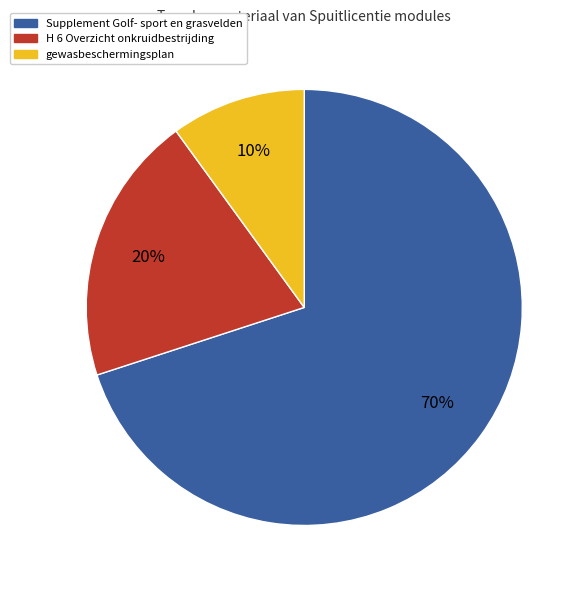

Is there a majority slice in this chart?

Yes